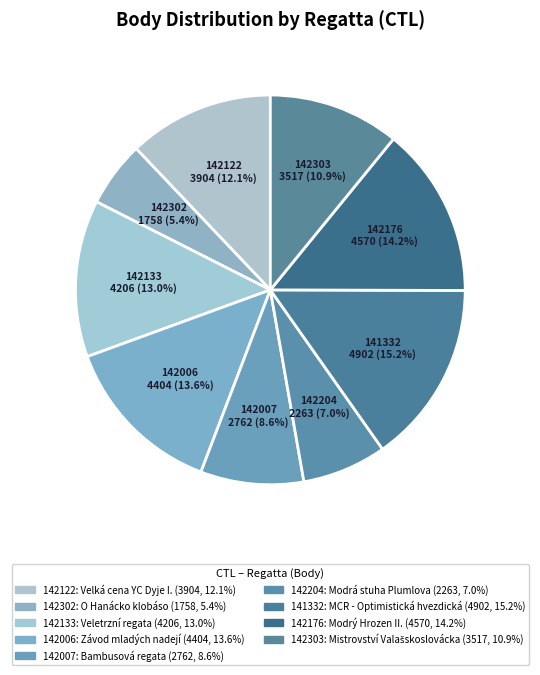

What percentage is the 142122 slice, to the nearest percent?

12%